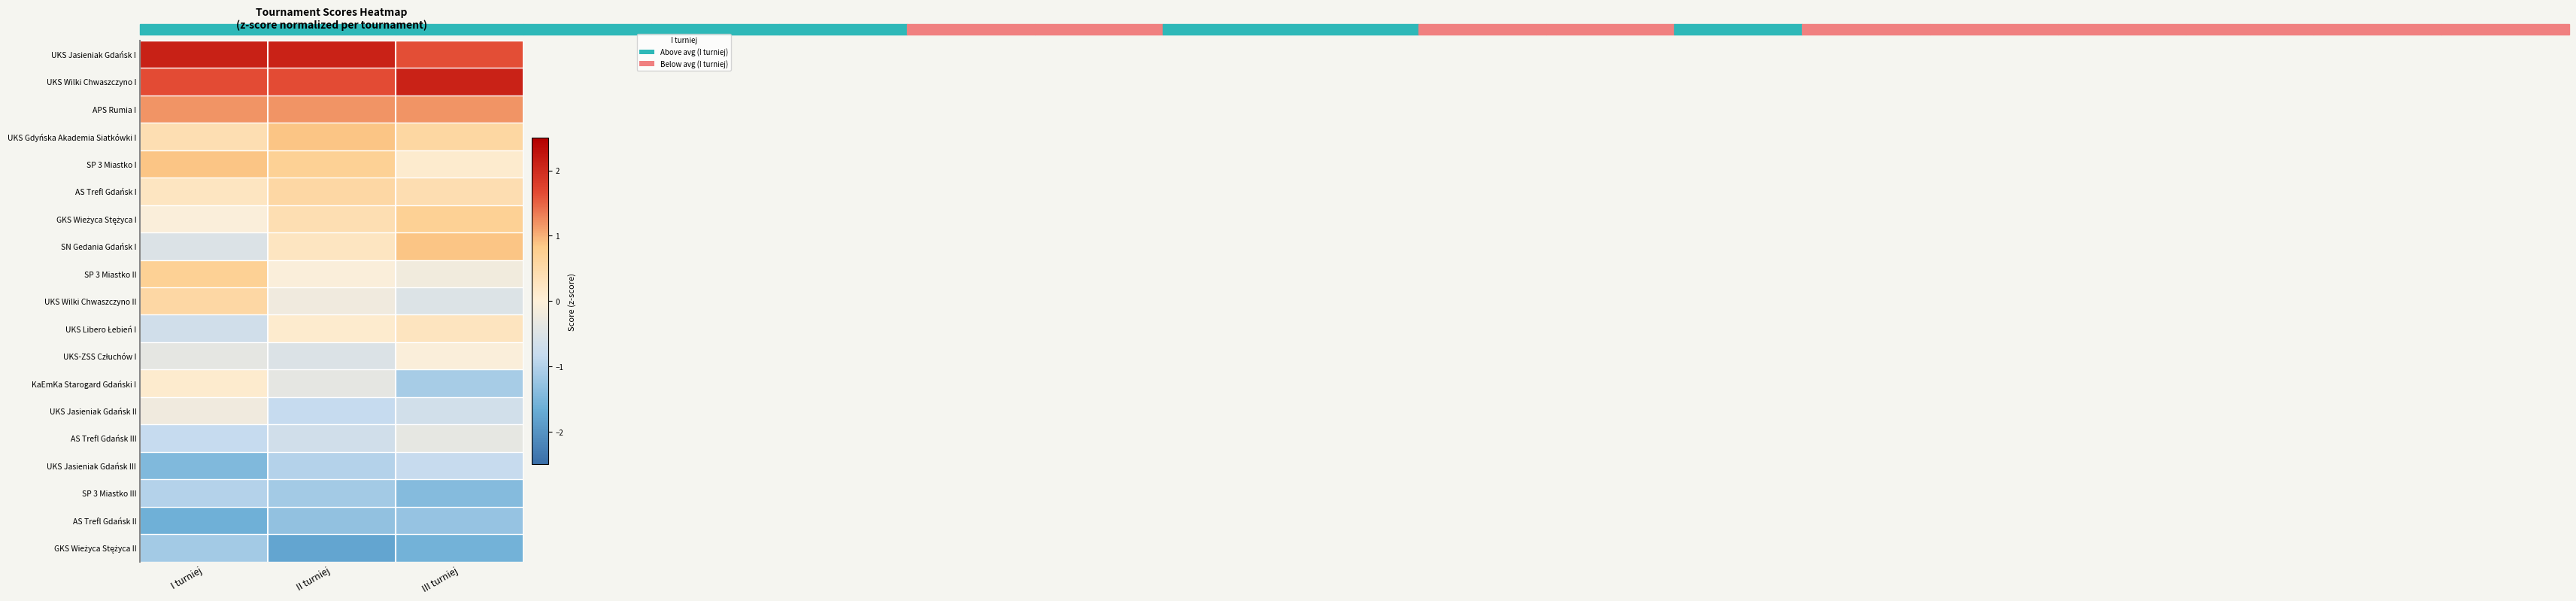

Between I turniej and III turniej, which is larger?

I turniej